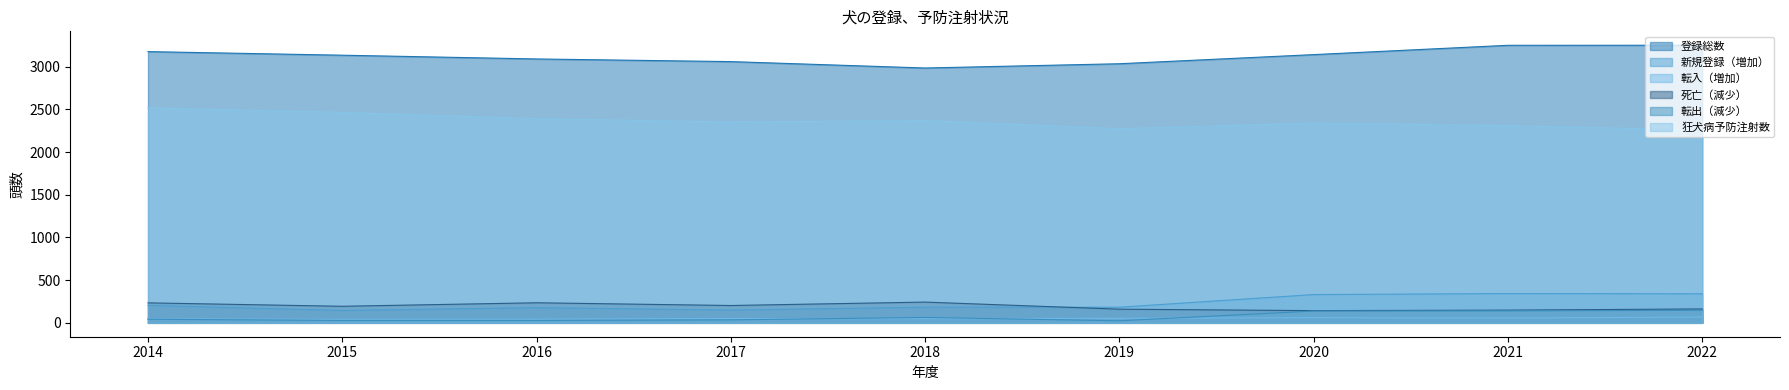

True or false: 狂犬病予防注射数 has a value of 3547 at 2021.

False